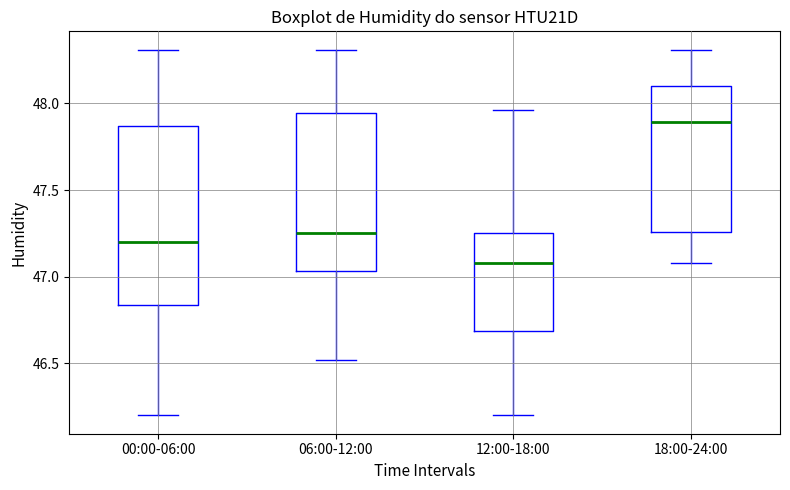

Reading left to right, read every box against the y-axis: the position of its median line, the range the box covers, and the ends of its whiskers. The values are not printed on the chart, so give them approximately, as read against the axis.

00:00-06:00: median 47.20, box 46.85 to 47.85, whiskers 46.20 to 48.30
06:00-12:00: median 47.25, box 47.05 to 47.95, whiskers 46.50 to 48.30
12:00-18:00: median 47.10, box 46.70 to 47.25, whiskers 46.20 to 47.95
18:00-24:00: median 47.90, box 47.25 to 48.10, whiskers 47.10 to 48.30